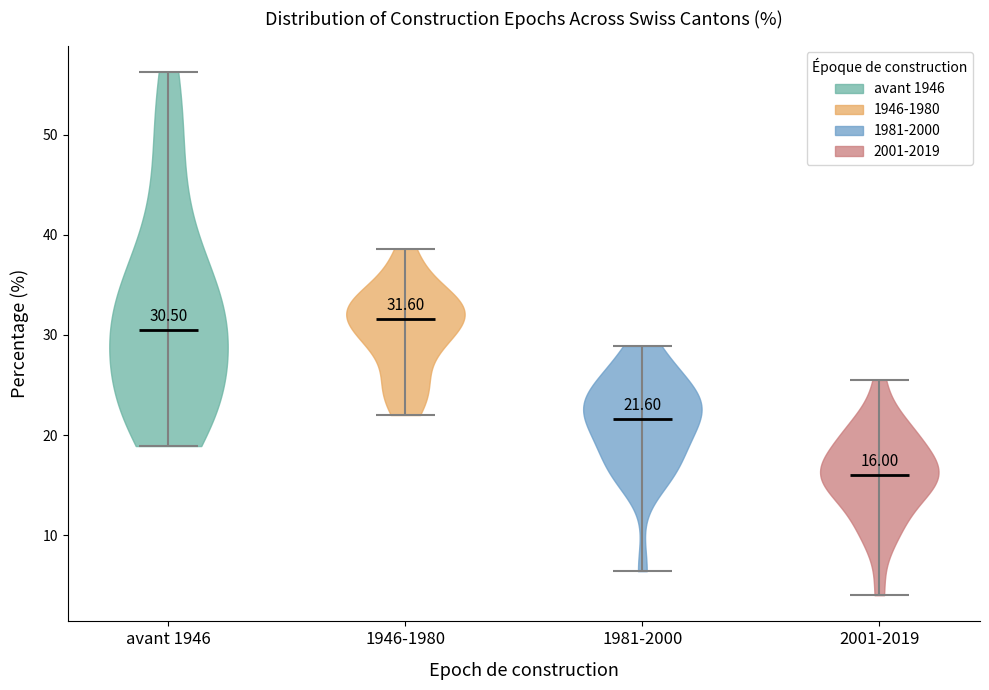

Which violin has the lowest median line?

2001-2019